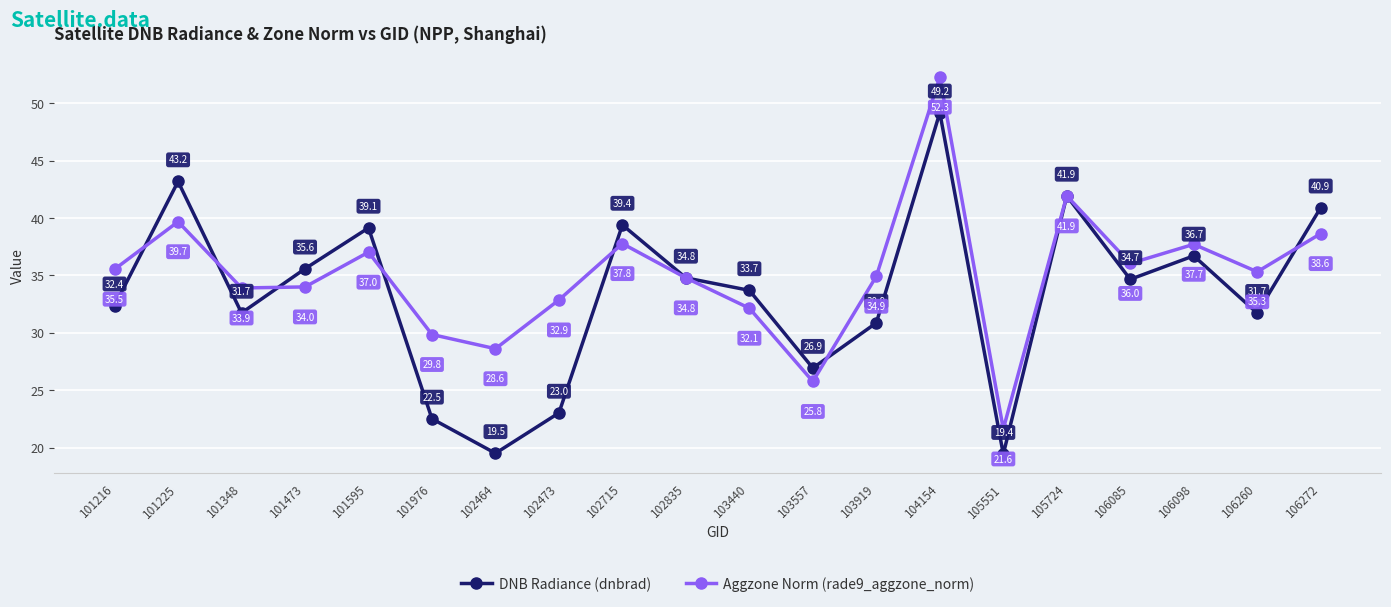

What is the sum of all Aggzone Norm (rade9_aggzone_norm) values?

700.4